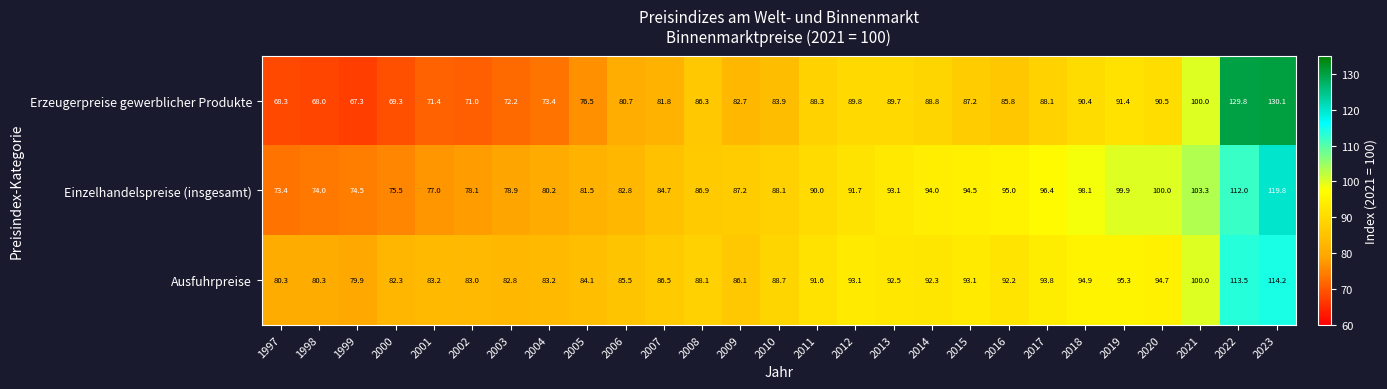

The value of Erzeugerpreise gewerblicher Produkte at 2004 is 40.2. True or false?

False